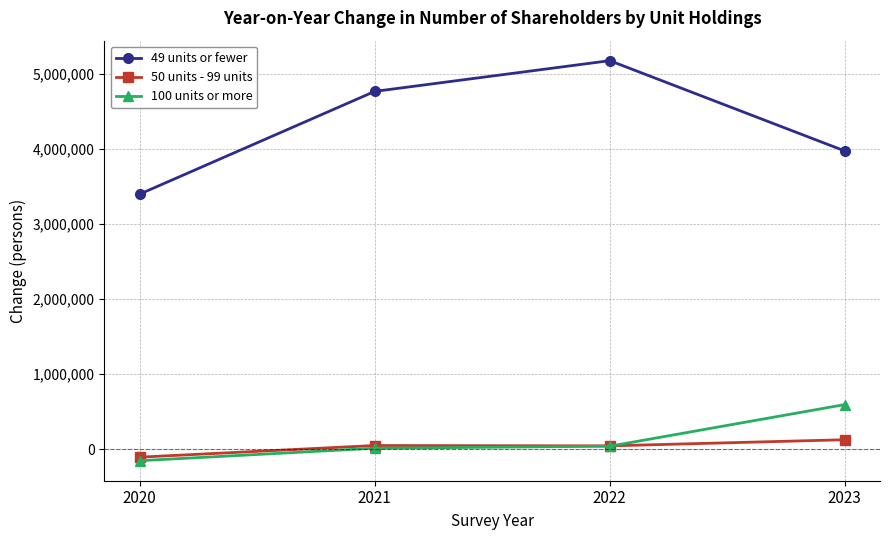

True or false: 50 units - 99 units and 49 units or fewer cross at least once.

False